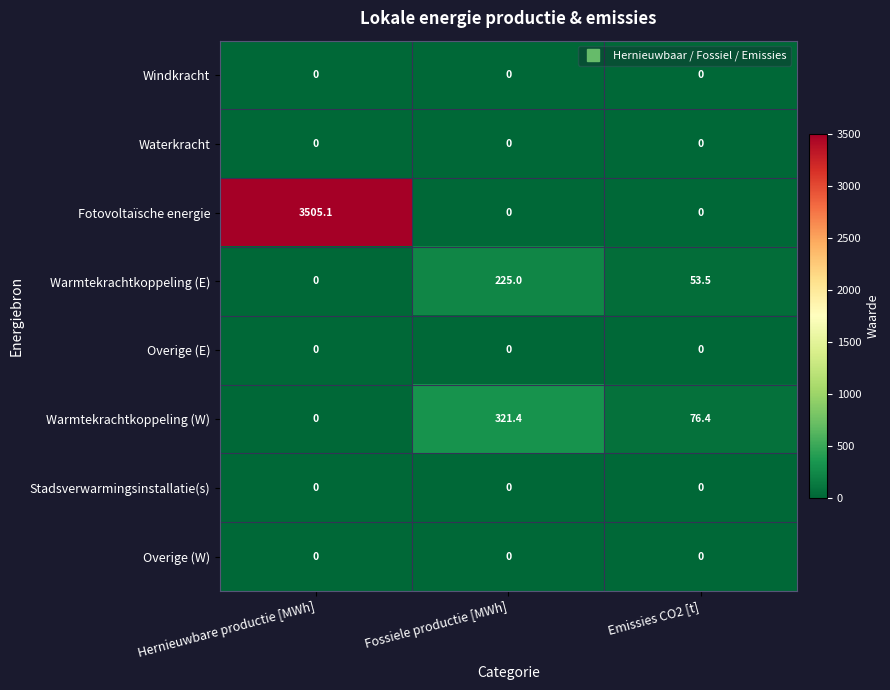

Count the number of data series in this chart.

8